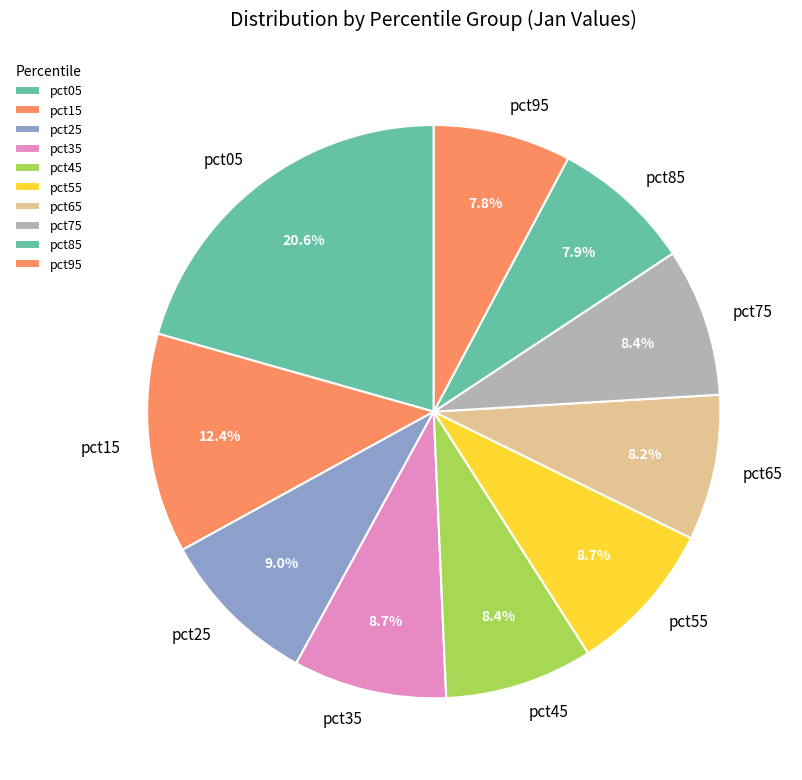

Approximately how many times larger is the value at pct95 compared to pct75?

0.9